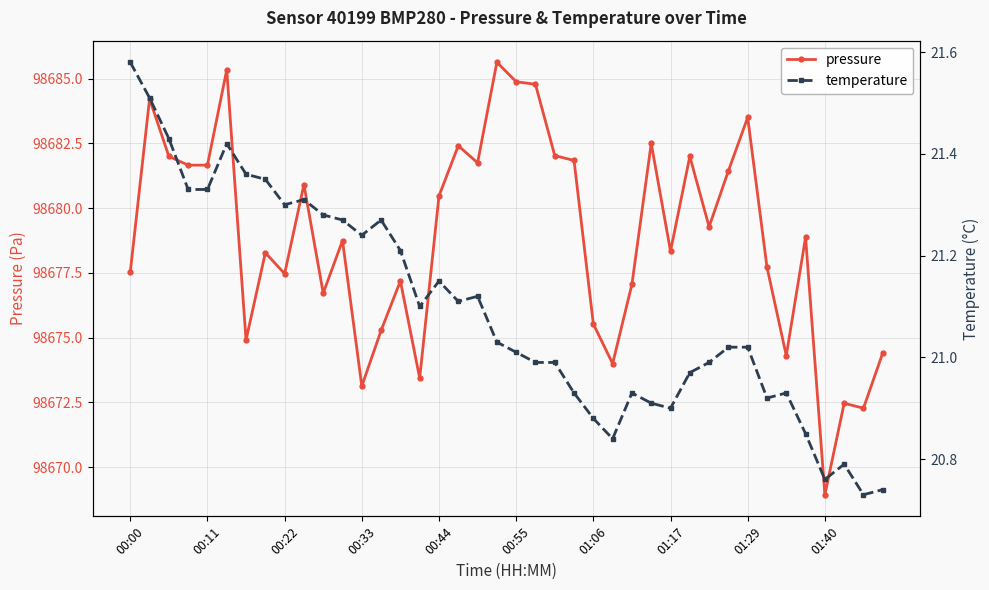

Is it true that pressure equals 98677.5 at 00:00?

True